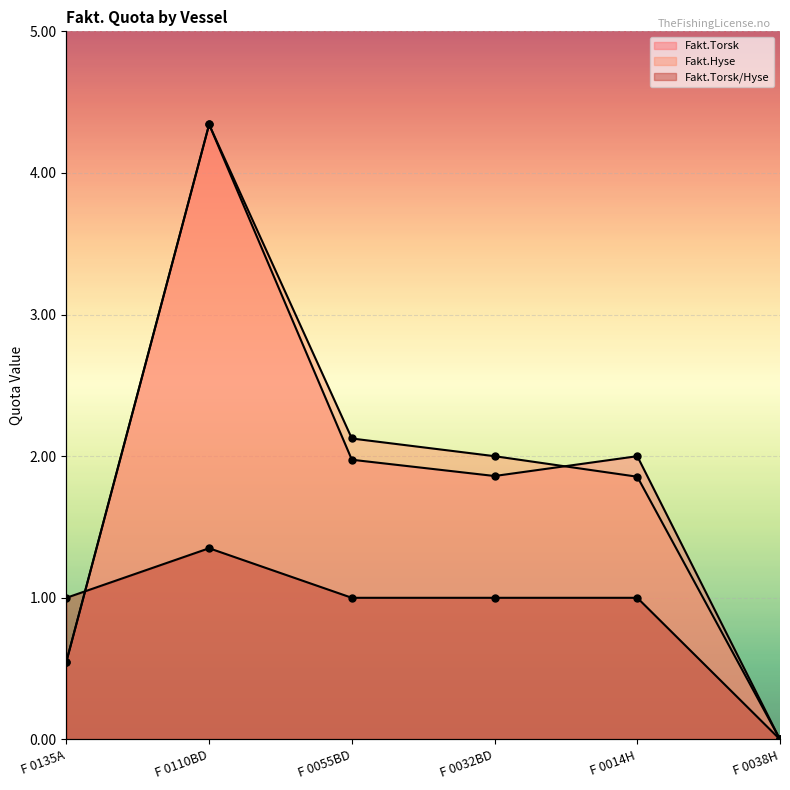

List the labels in order of Fakt.Hyse value, largest first.

F 0110BD, F 0055BD, F 0032BD, F 0014H, F 0135A, F 0038H